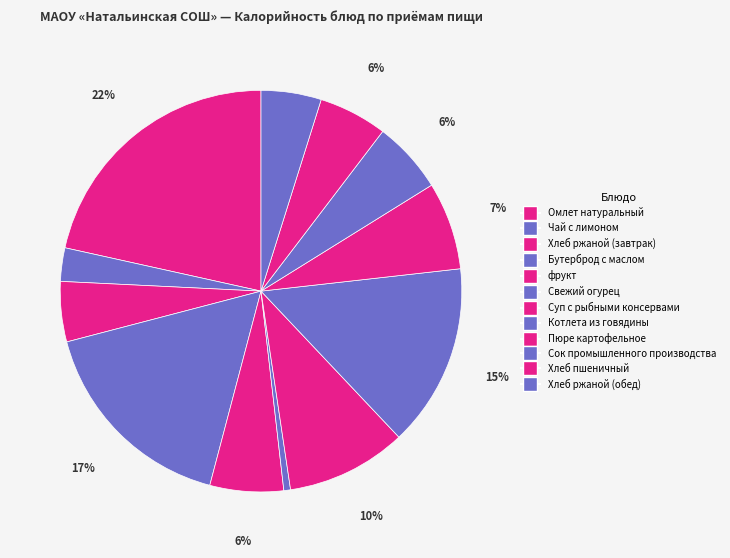

What is the total percentage of Бутерброд с маслом and фрукт?

22.7%